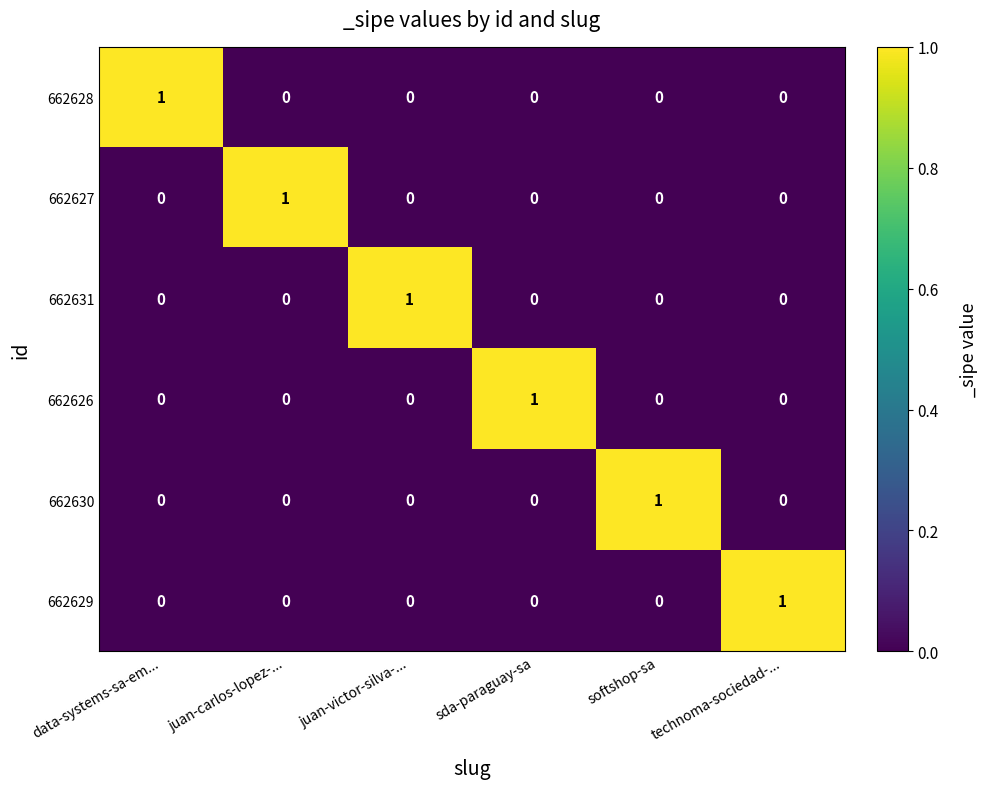

How many series are shown in this chart?

6